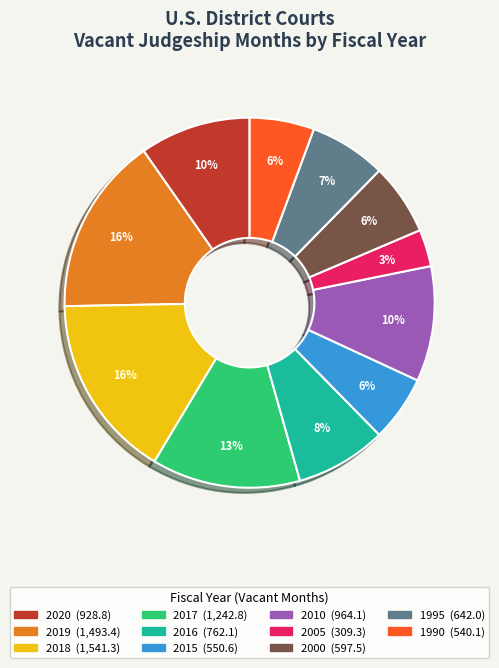

Count the number of slices in the pie.

11